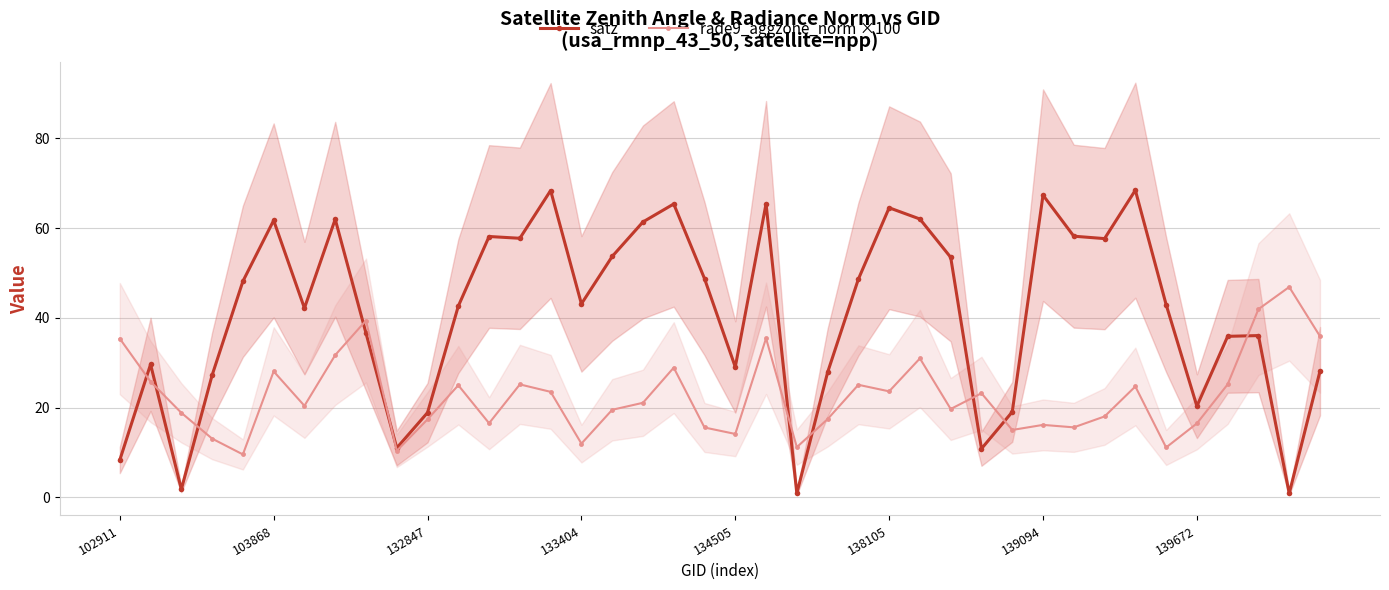

What is the lowest value of the rade9_aggzone_norm ×100 series?

9.6